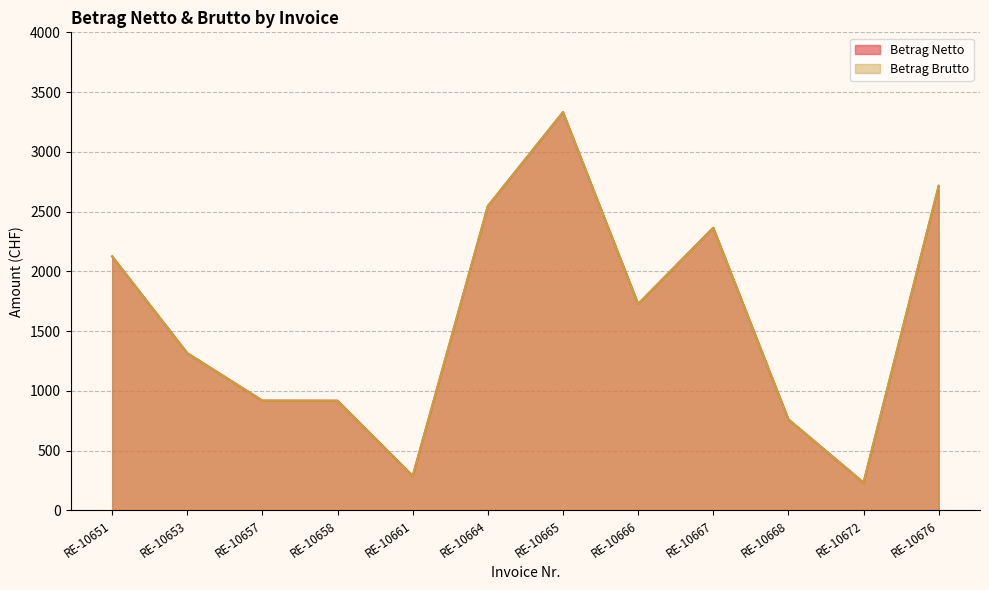

What are all the series names shown in the legend?

Betrag Netto, Betrag Brutto